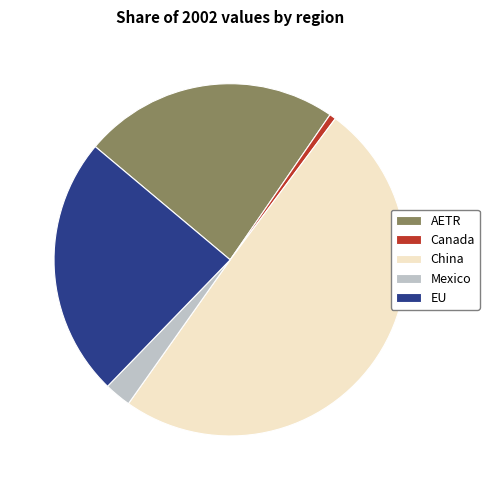

How many slices are in this pie chart?

5